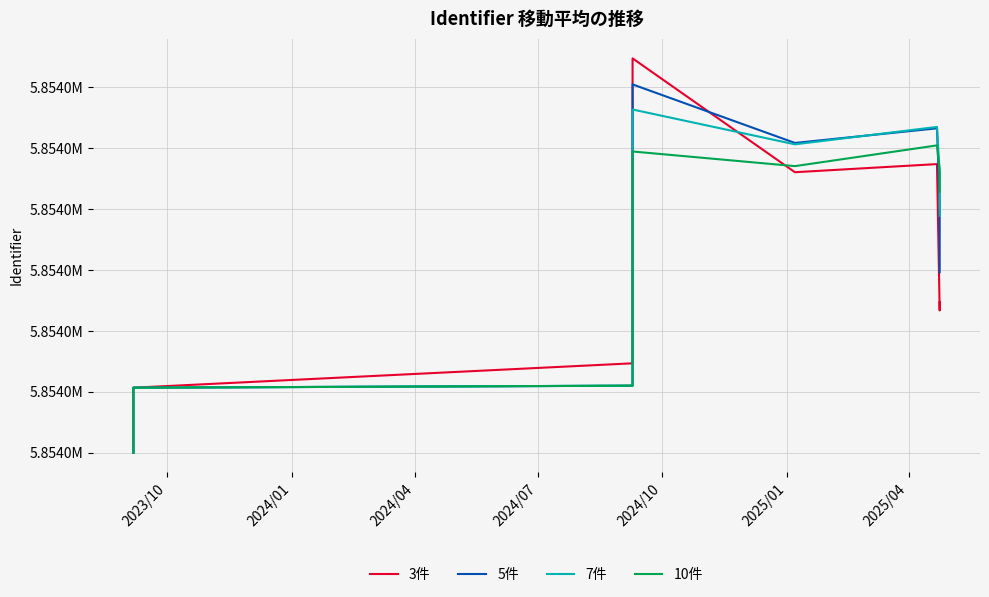

True or false: 3件 and 7件 cross at least once.

True